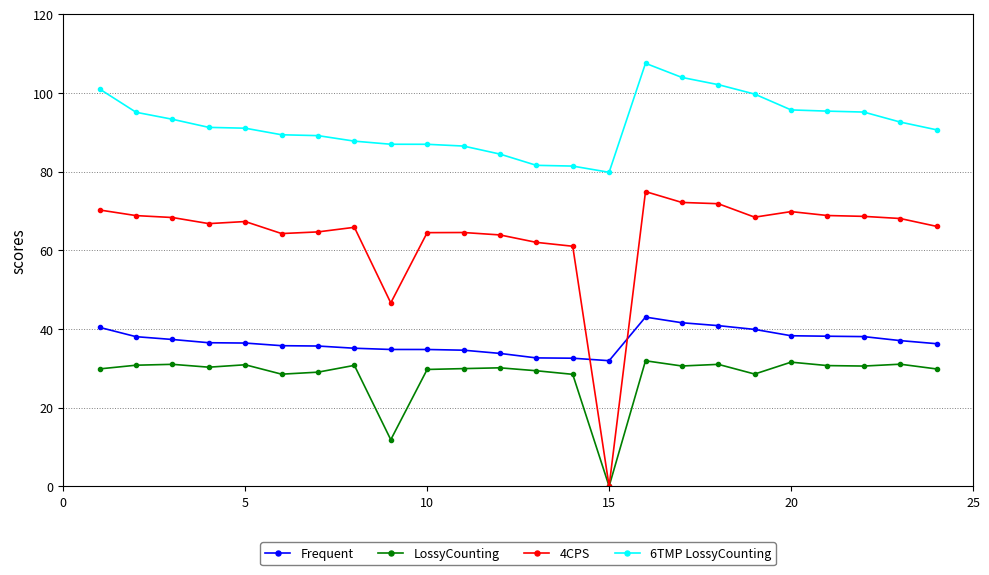

True or false: 6TMP LossyCounting and Frequent cross at least once.

False